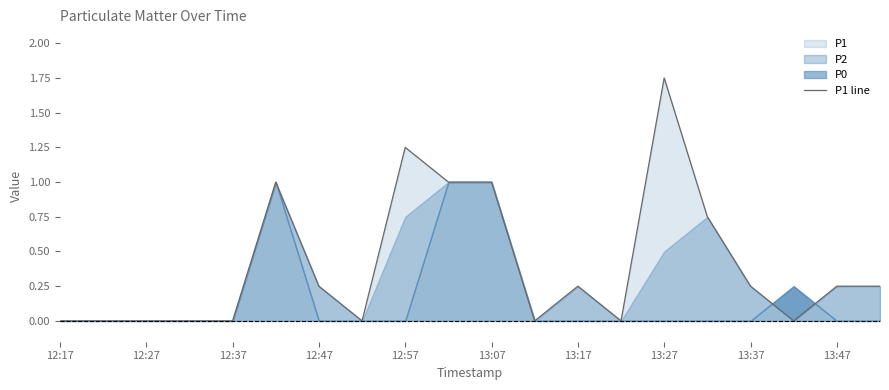

What position from the left is 12:57?

9